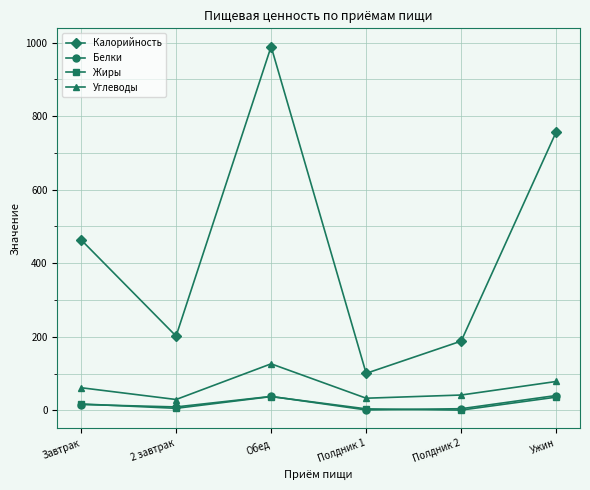

What position from the left is Полдник 1?

4